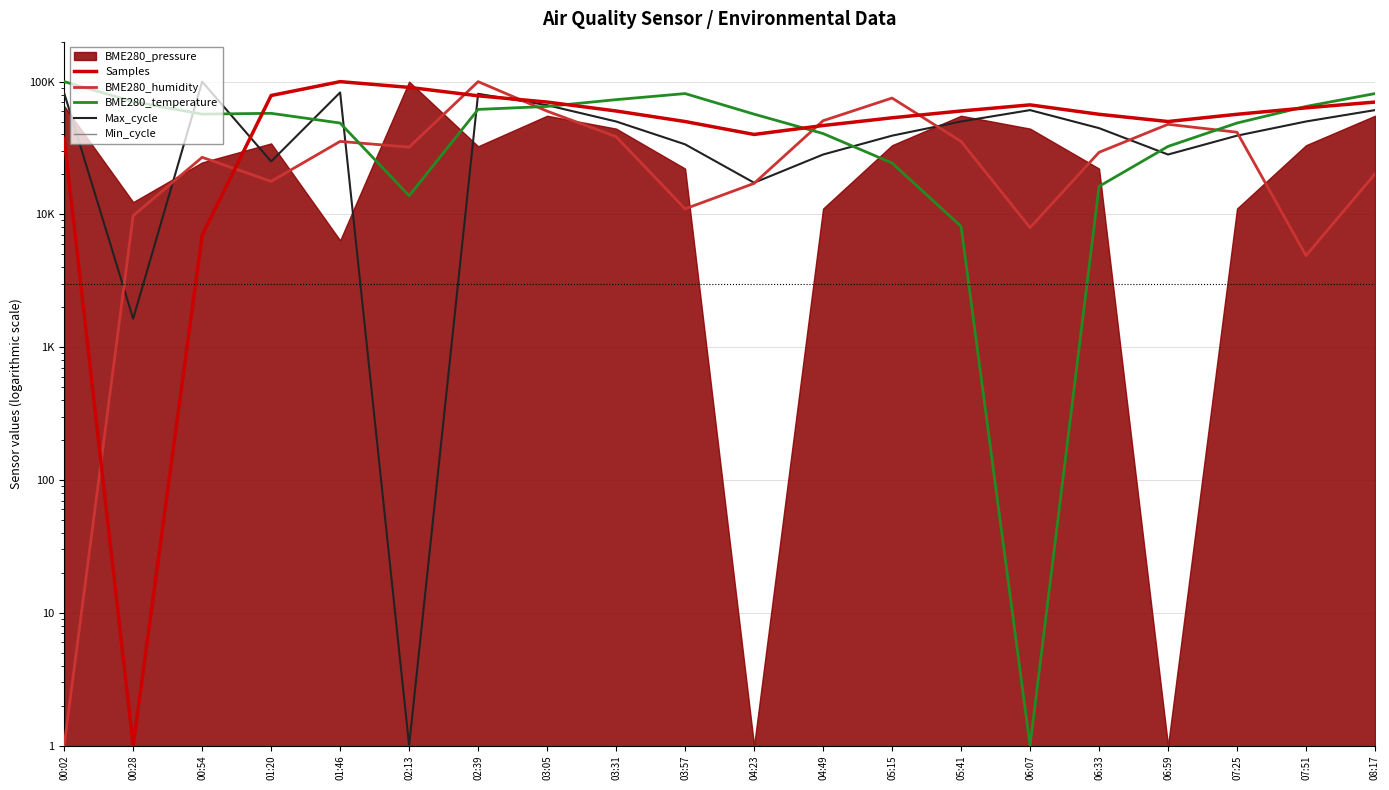

At how many categories does at least one series exceed 13153?

20